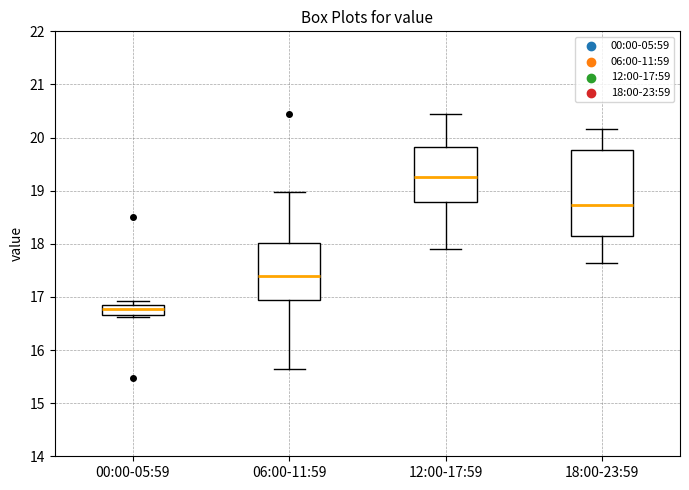

Reading left to right, read every box against the y-axis: the position of its median line, the range the box covers, and the ends of its whiskers. The values are not printed on the chart, so give them approximately, as read against the axis.

00:00-05:59: median 16.8, box 16.7 to 16.9, whiskers 16.6 to 16.9 (just above the box's upper edge)
06:00-11:59: median 17.4, box 17.0 to 18.0, whiskers 15.7 to 19.0
12:00-17:59: median 19.3, box 18.8 to 19.8, whiskers 17.9 to 20.5
18:00-23:59: median 18.7, box 18.2 to 19.8, whiskers 17.6 to 20.2